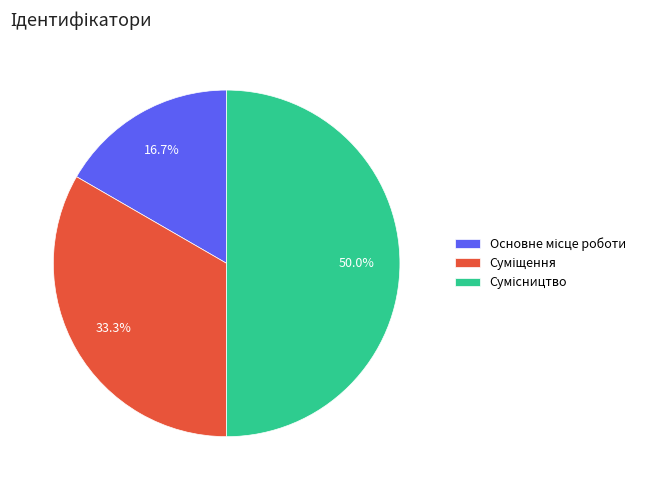

How many slices are in this pie chart?

3